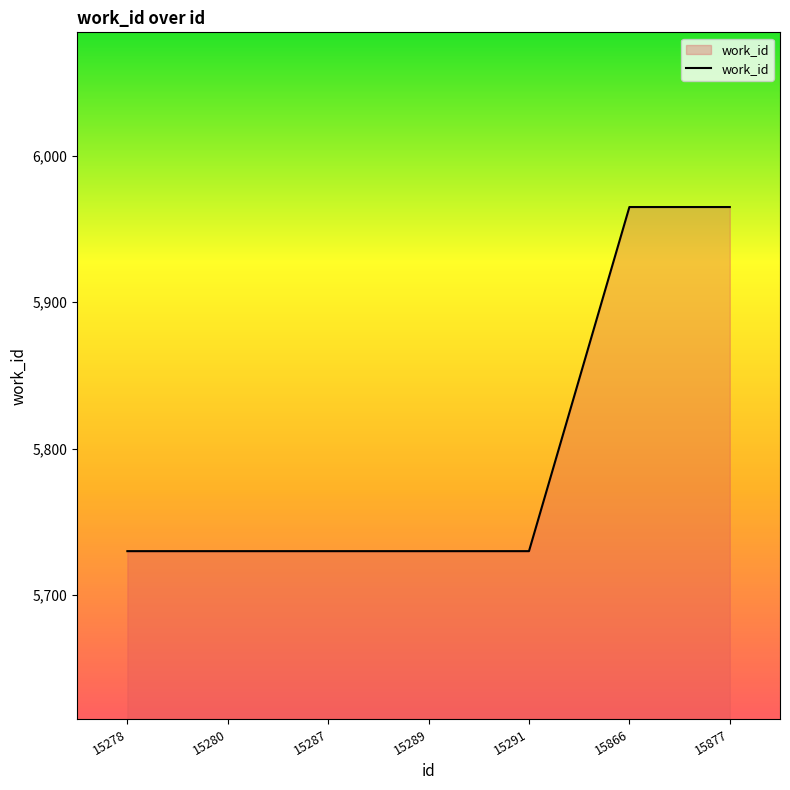

How many values are between 5730 and 5965?

7